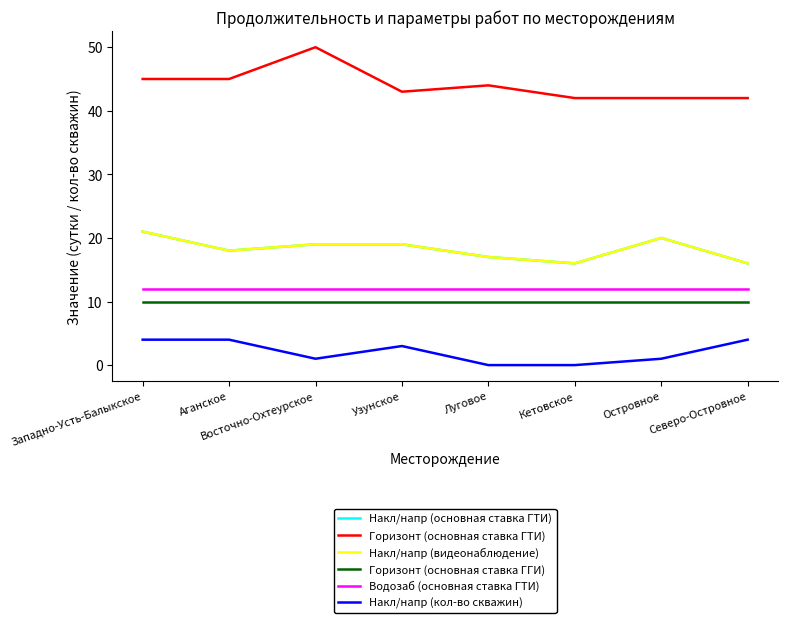

What is the label of the 8th point from the left?

Северо-Островное